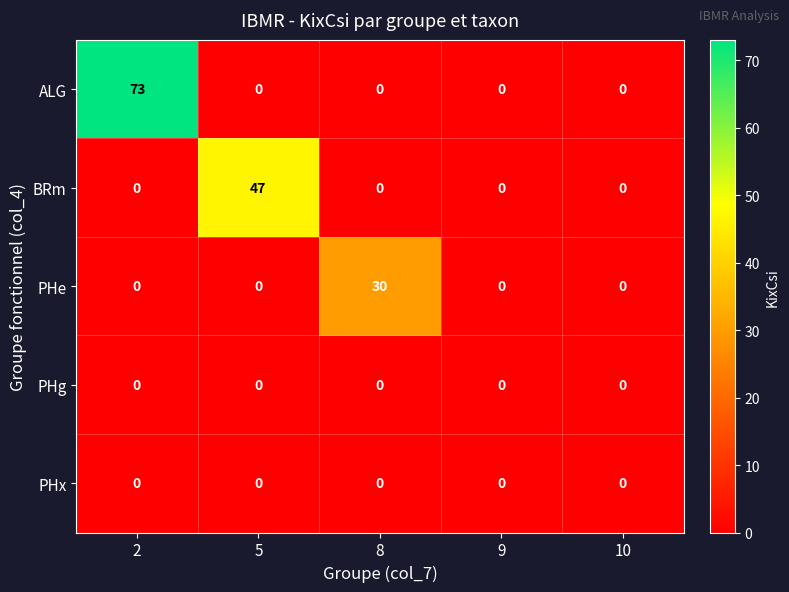

Which series has the largest total across all categories?

ALG